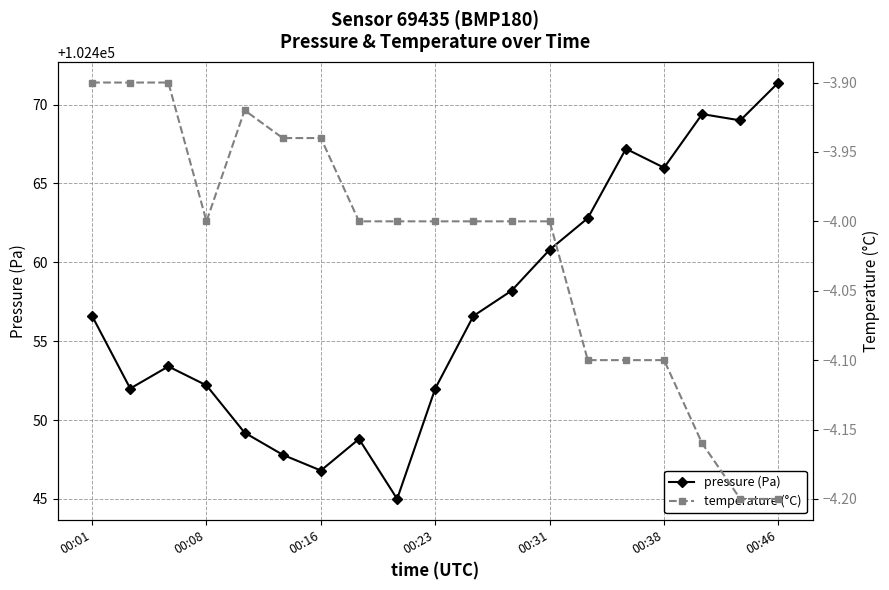

Which series has the largest range (max minus min)?

pressure (Pa)